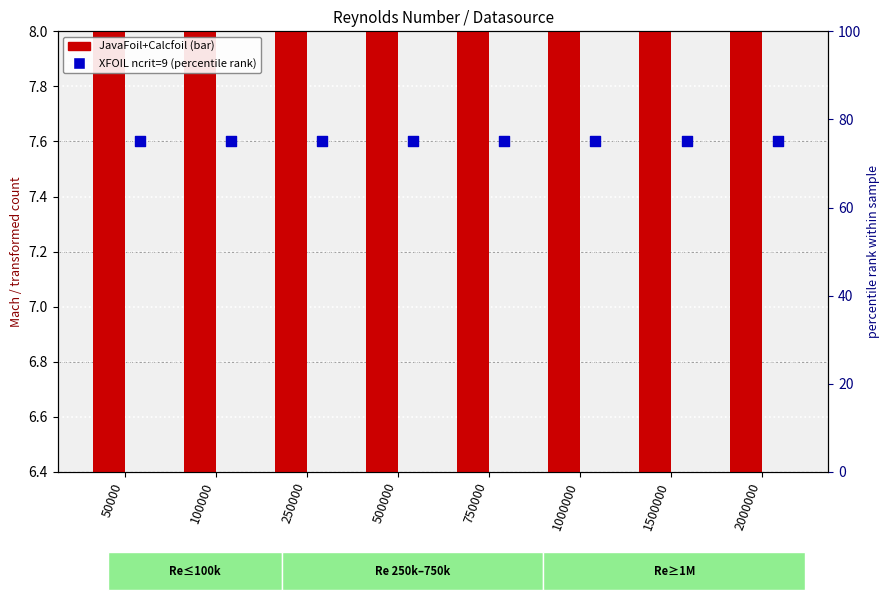

Which series reaches the maximum Y coordinate?

XFOIL ncrit=9